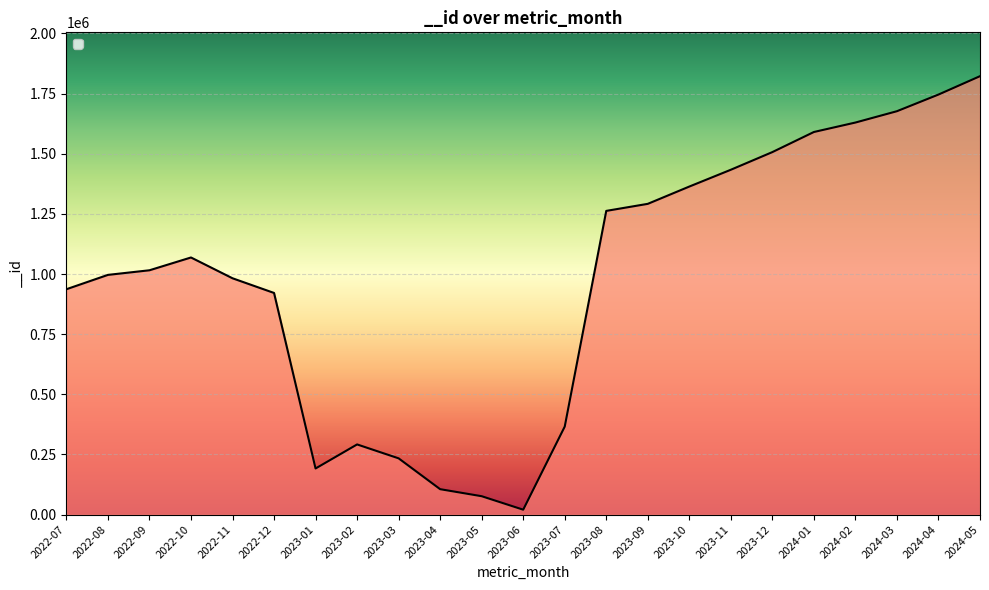

Which category has the highest value across all series?

2024-05